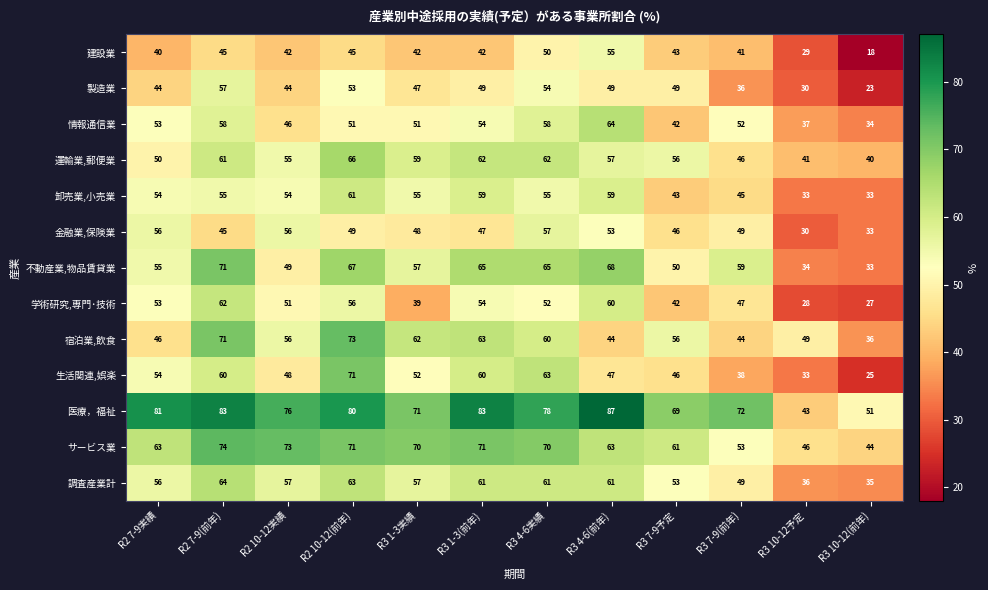

Which series has the largest total across all categories?

医療，福祉